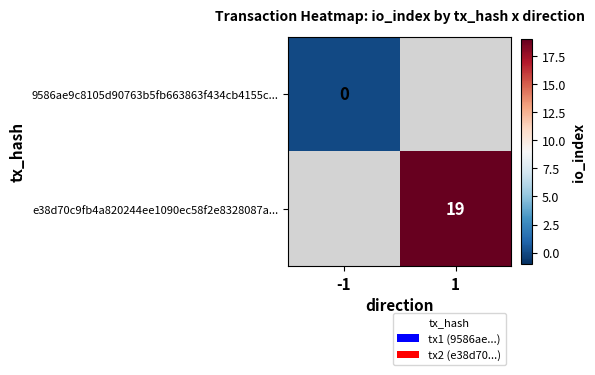

The value of e38d70c9fb4a820244ee1090ec58f2e8328087a... at 1 is 19. True or false?

True